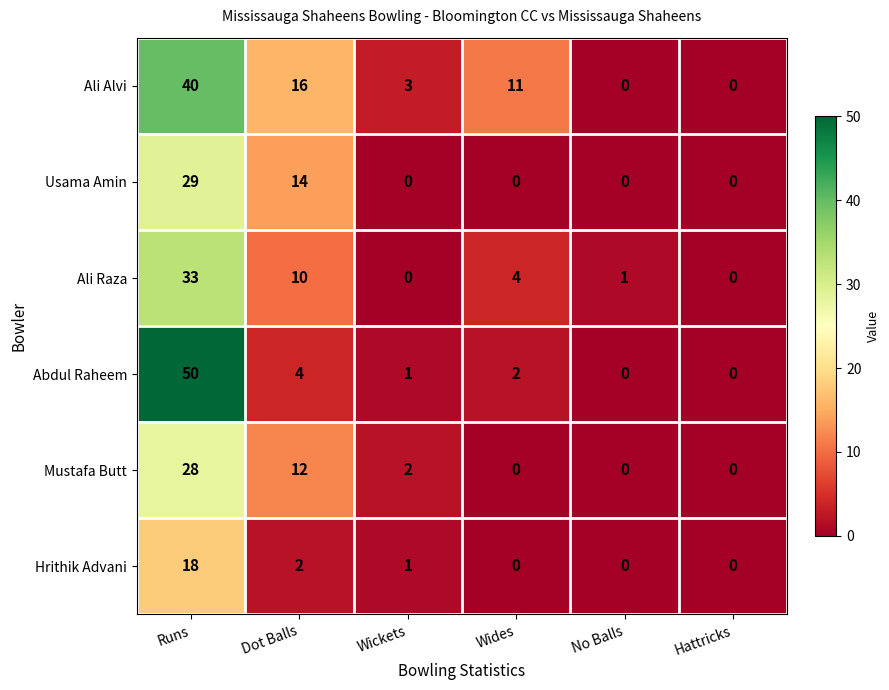

At how many categories does at least one series exceed 9?

3